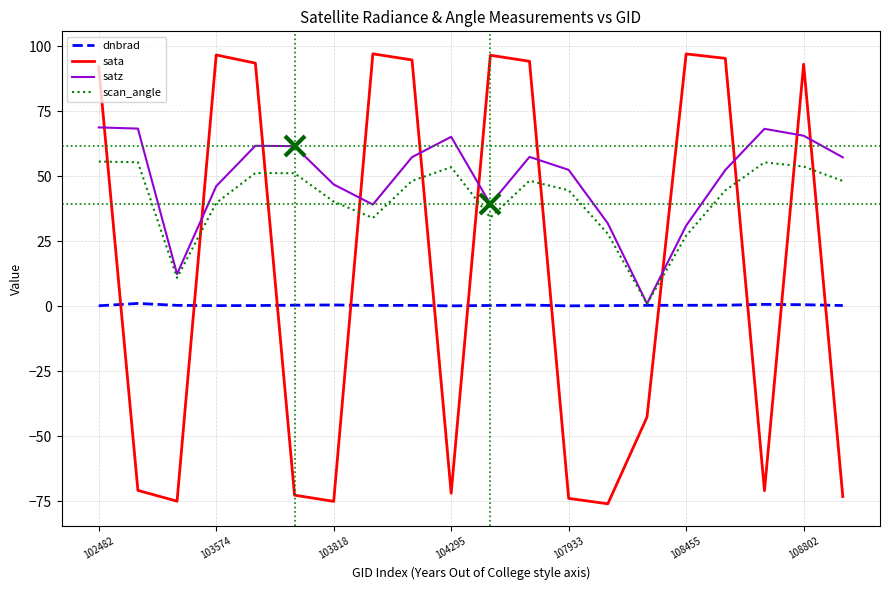

Count the number of data series in this chart.

4